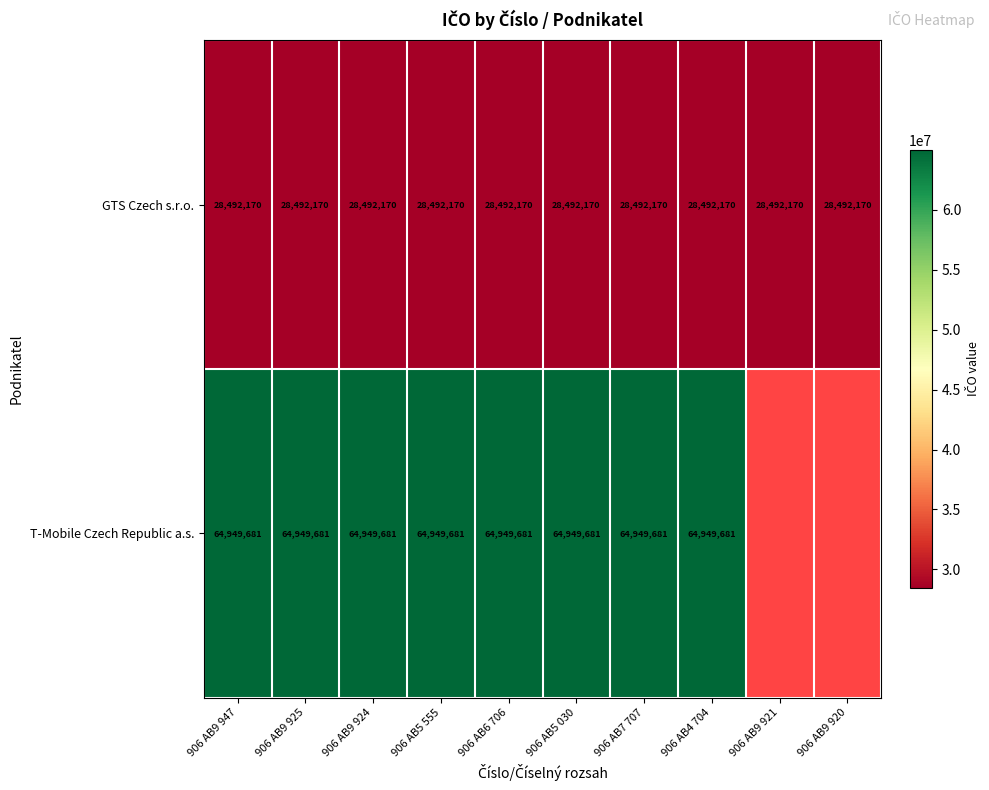

Rank the series at 906 AB9 924 from highest to lowest value.

T-Mobile Czech Republic a.s., GTS Czech s.r.o.